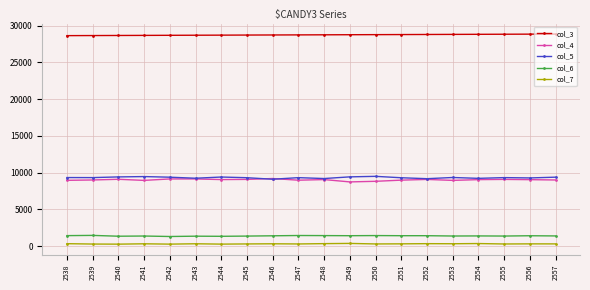

What is the value of the col_7 point at the 1st from the left?

332